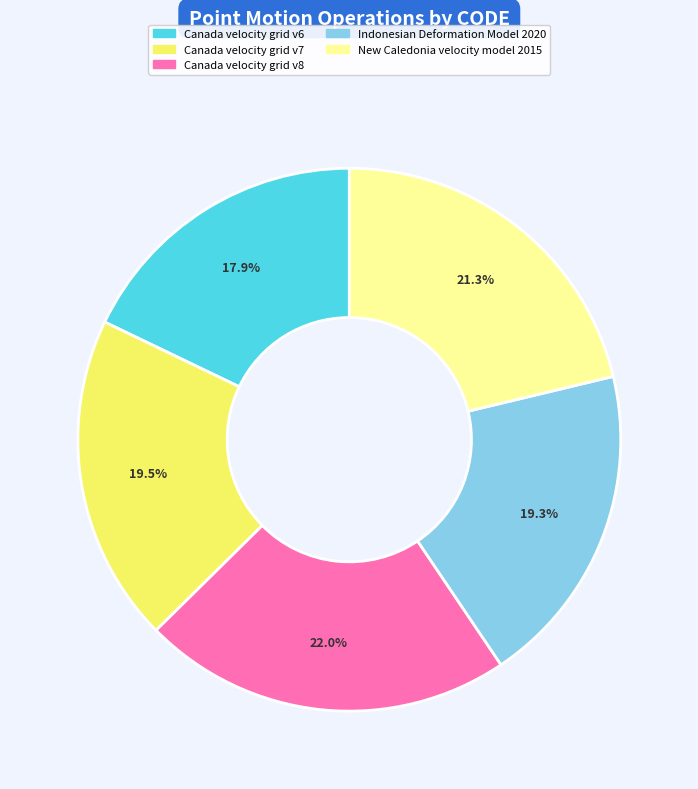

Count the number of slices in the pie.

5